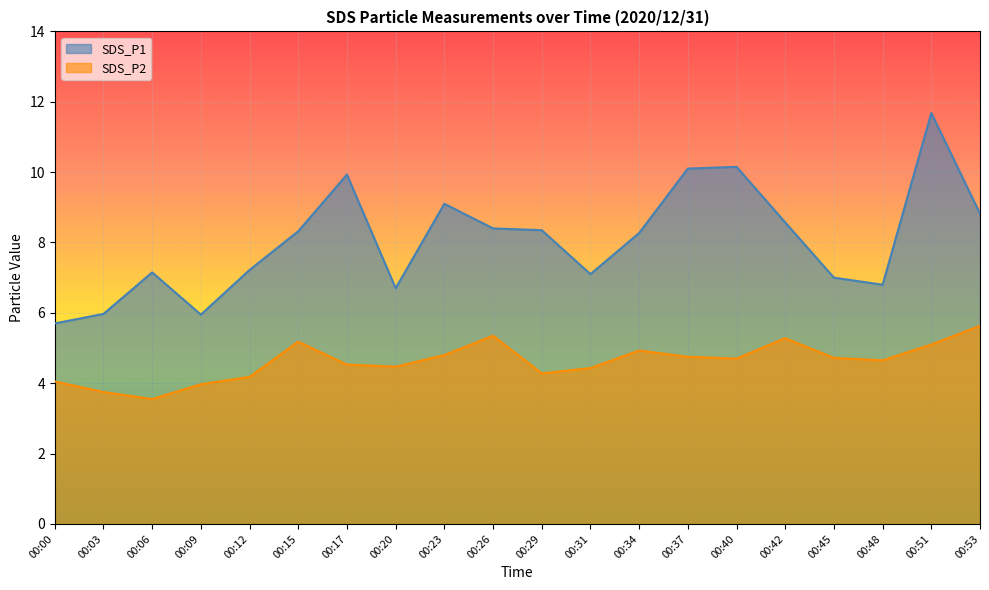

True or false: SDS_P2 and SDS_P1 intersect in this chart.

False